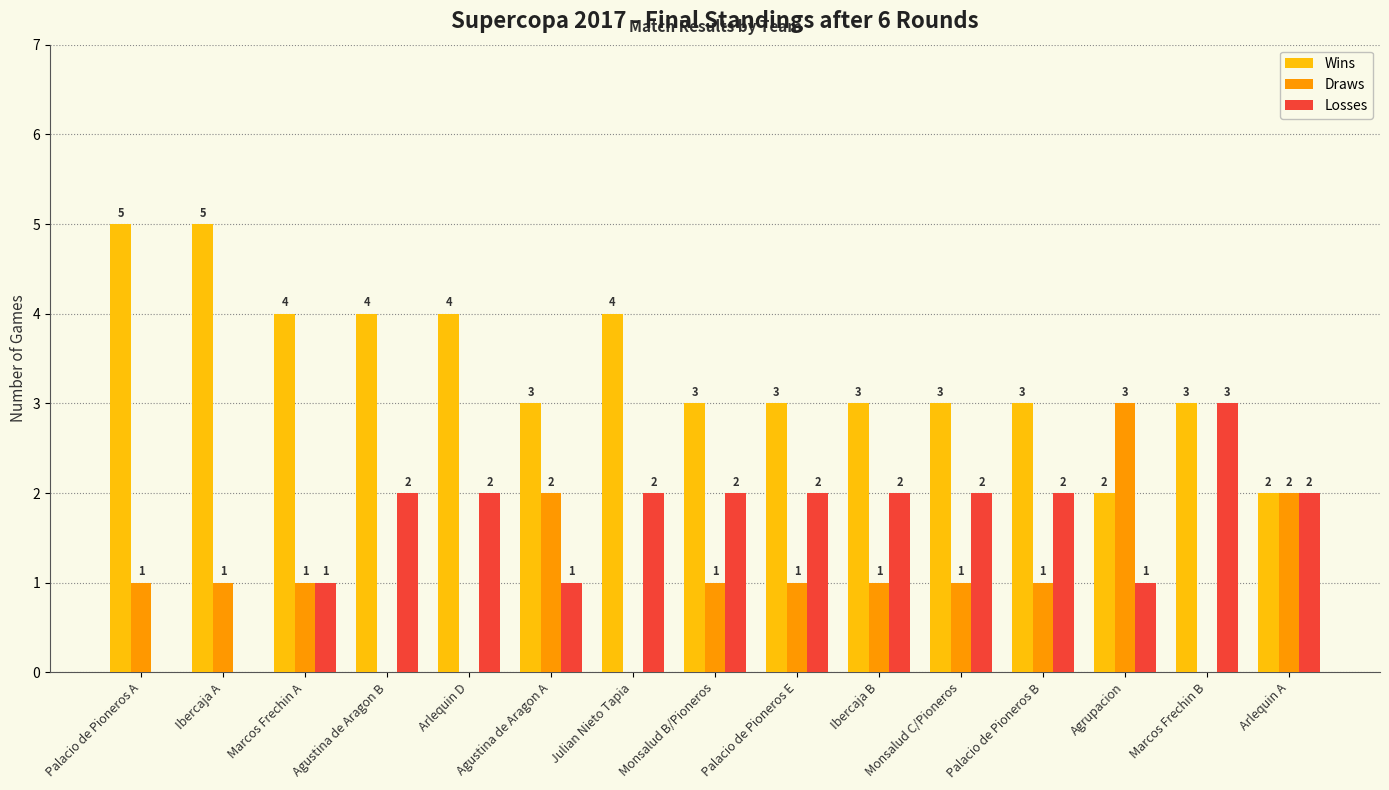

Is it true that Losses equals 2 at Agustina de Aragon B?

True